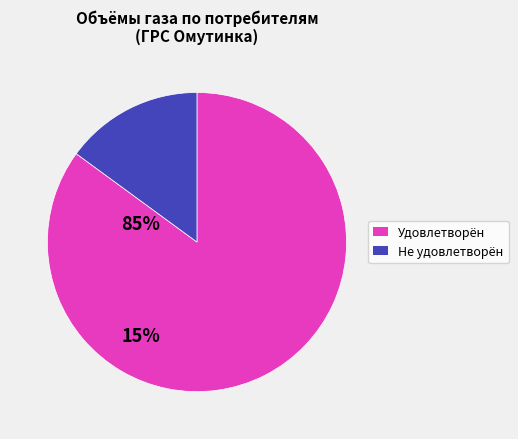

Is there a majority slice in this chart?

Yes